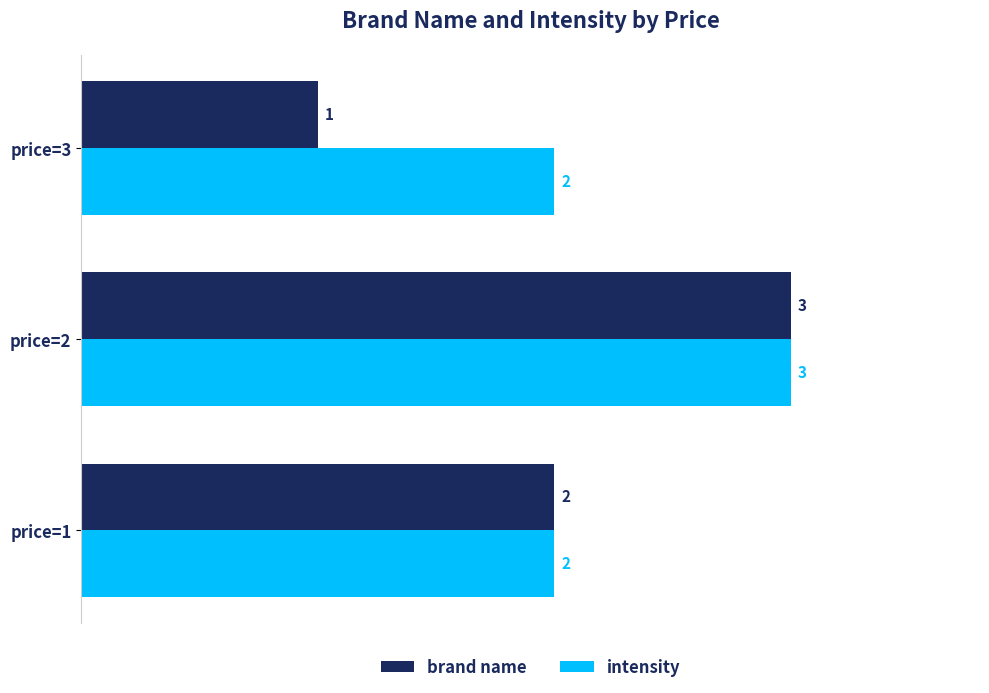

At how many categories does at least one series exceed 1?

3